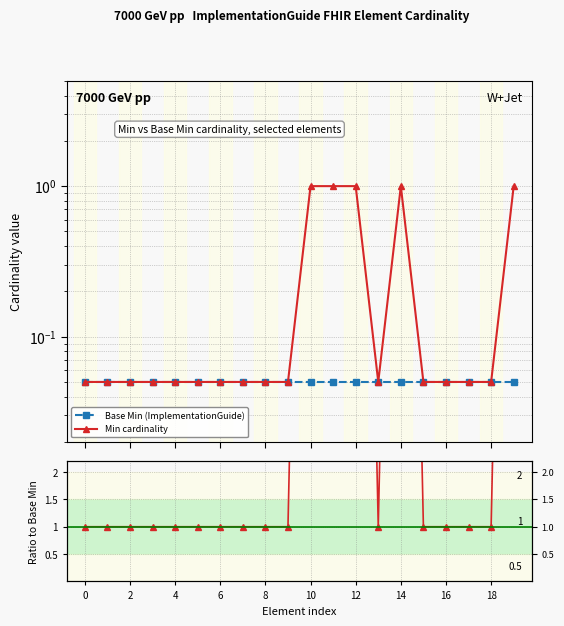

At which category is the sum across all series the highest?

10